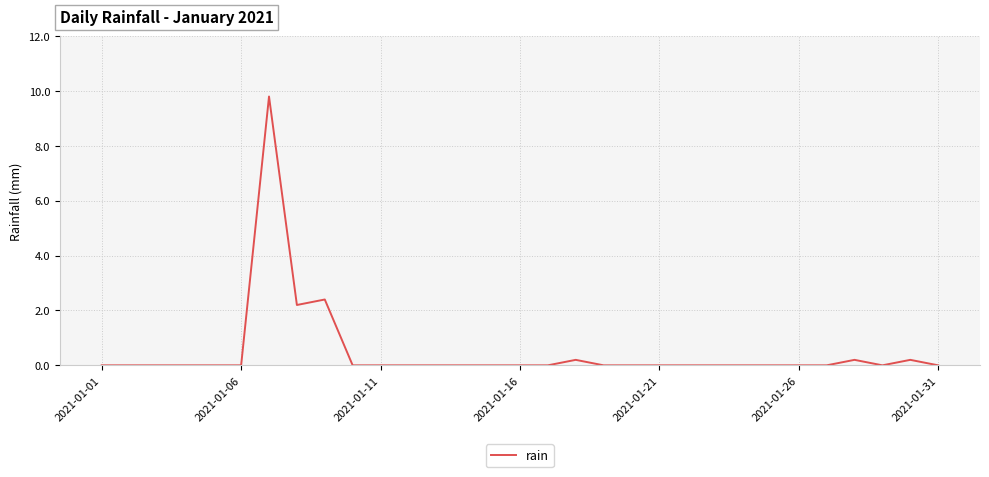

What is the greatest value displayed?

9.8